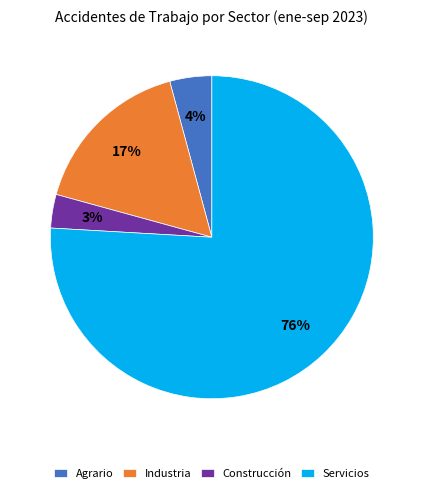

To the nearest percent, what portion does Industria represent?

17%